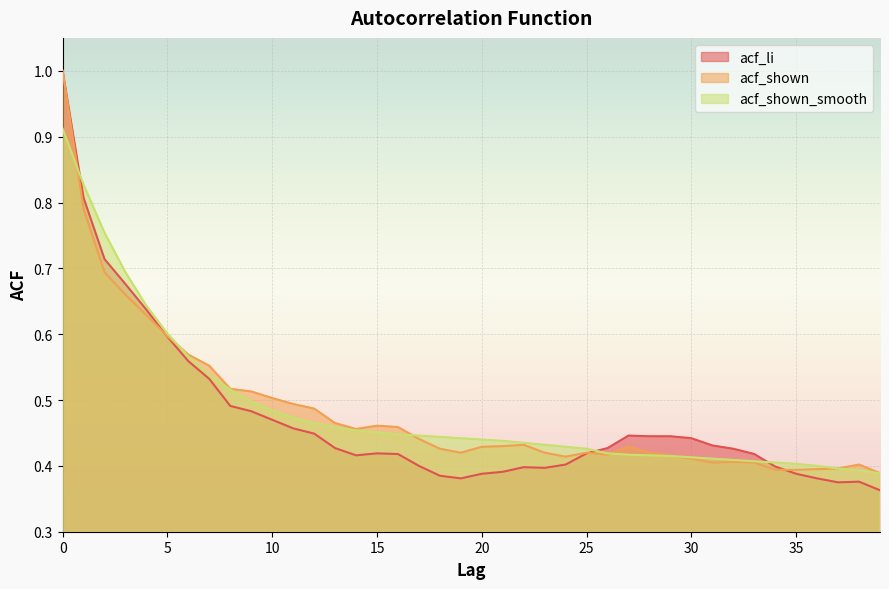

How many lines are shown in the chart?

3